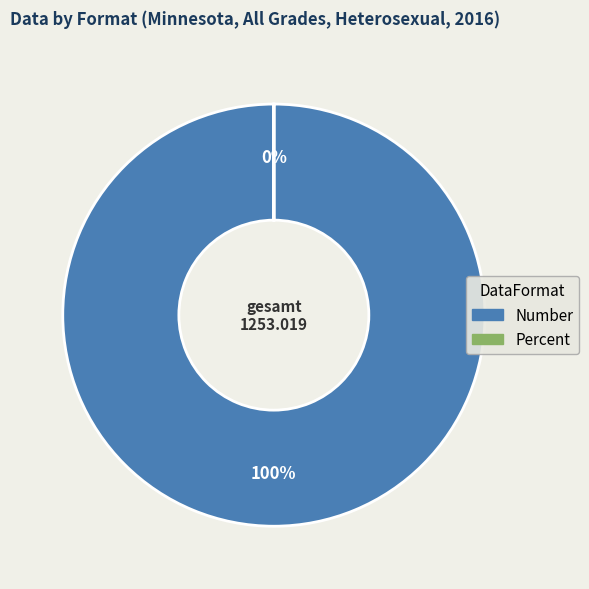

What percentage is the Number slice, to the nearest percent?

100%